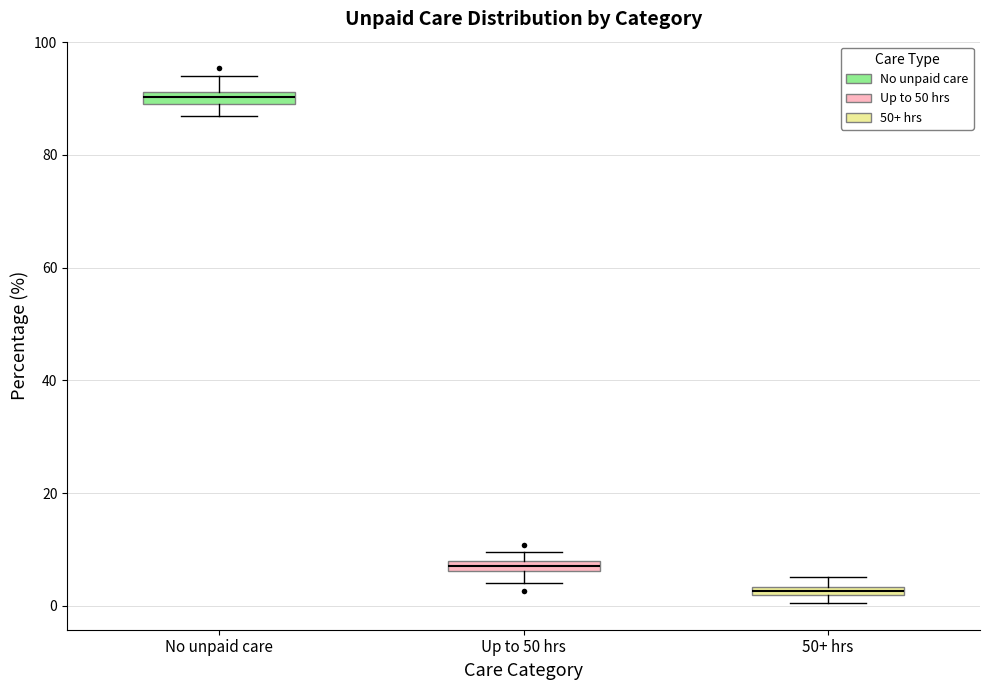

Which box has the lowest median line?

50+ hrs